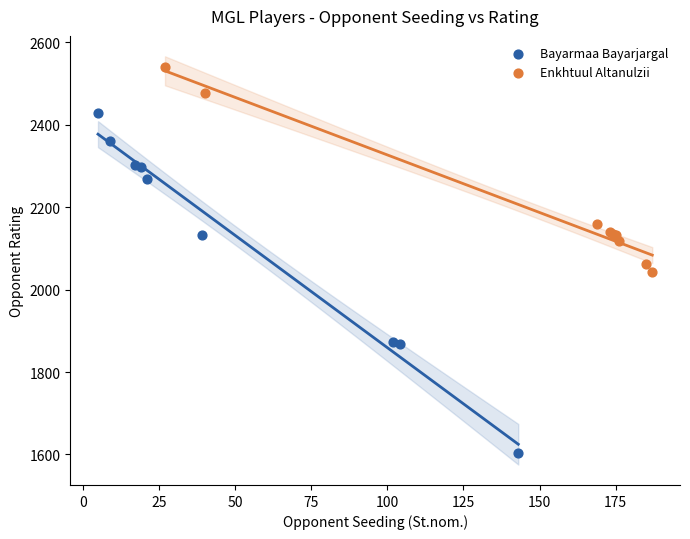

Which series contains the highest Y value?

Enkhtuul Altanulzii